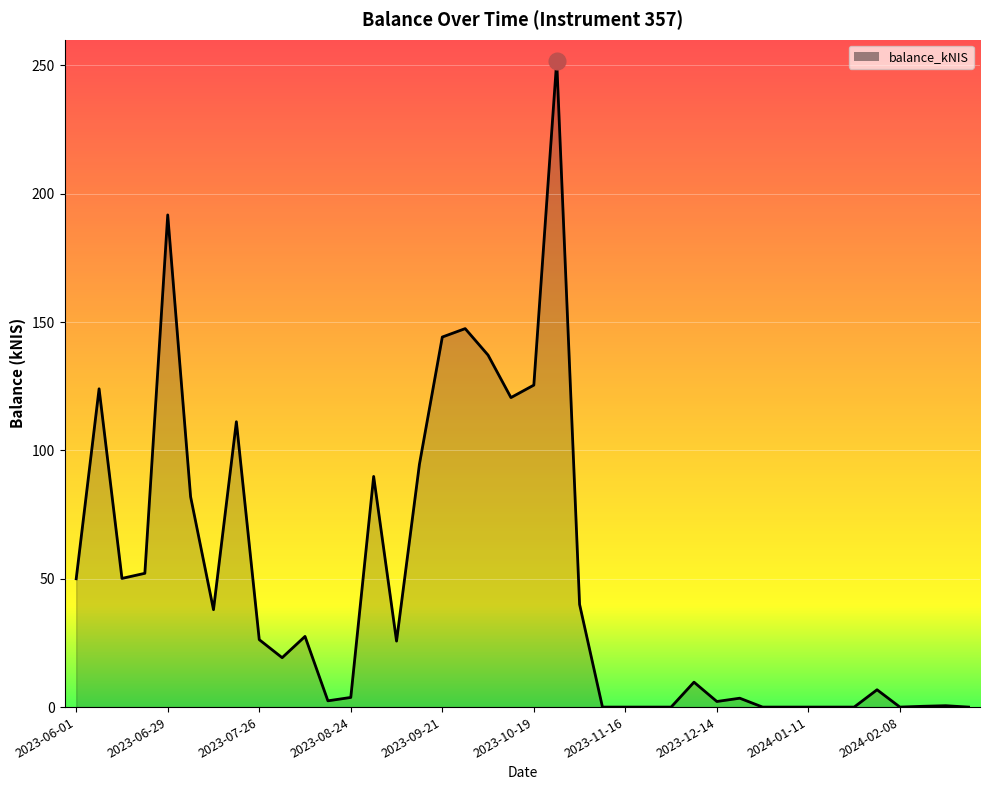

True or false: there are more than 1 points higher than both neighbors.

True